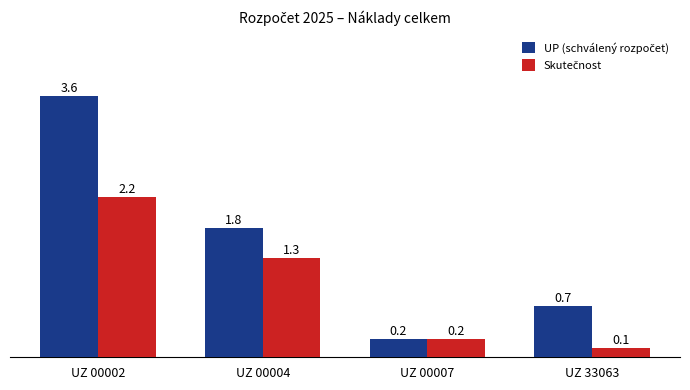

Reading left to right, list all the values displayed in this chart.

UP: UZ 00002=3556500.0	UZ 00004=1765300.0	UZ 00007=250000.0	UZ 33063=700000.0
Skutecnost: UZ 00002=2178361.0	UZ 00004=1346137.6	UZ 00007=250000.0	UZ 33063=130373.0